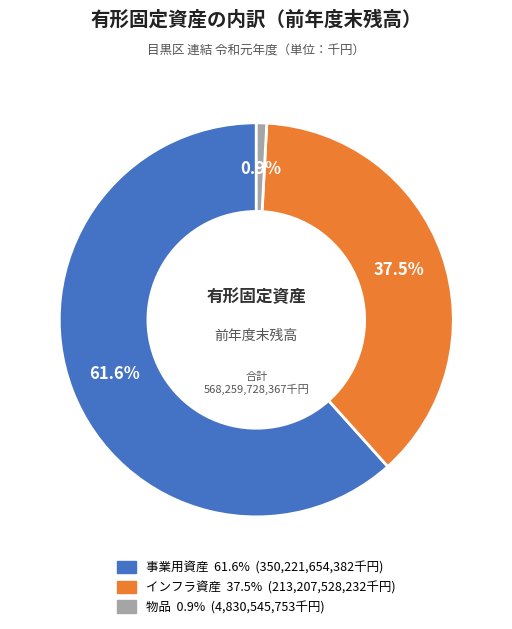

Count the number of slices in the pie.

3